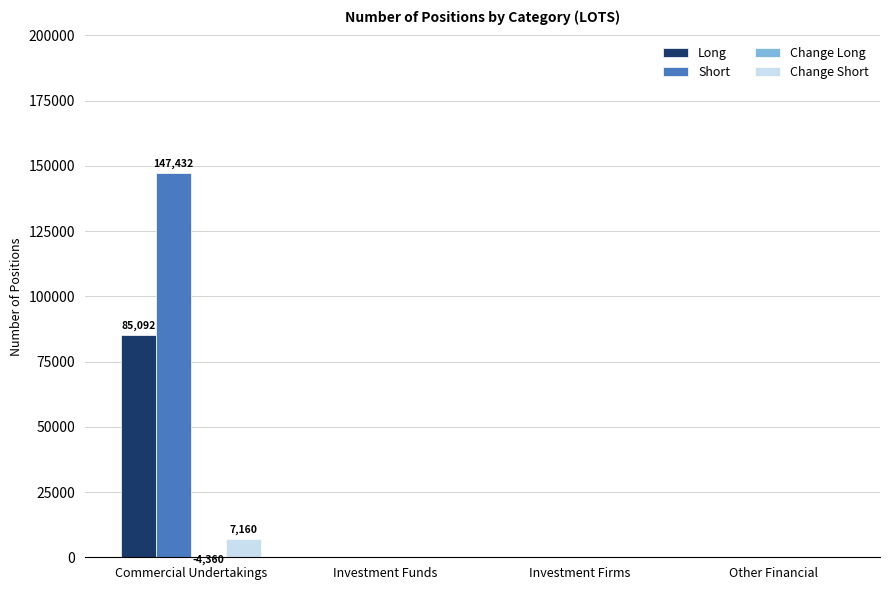

Does the chart contain stacked bars?

No